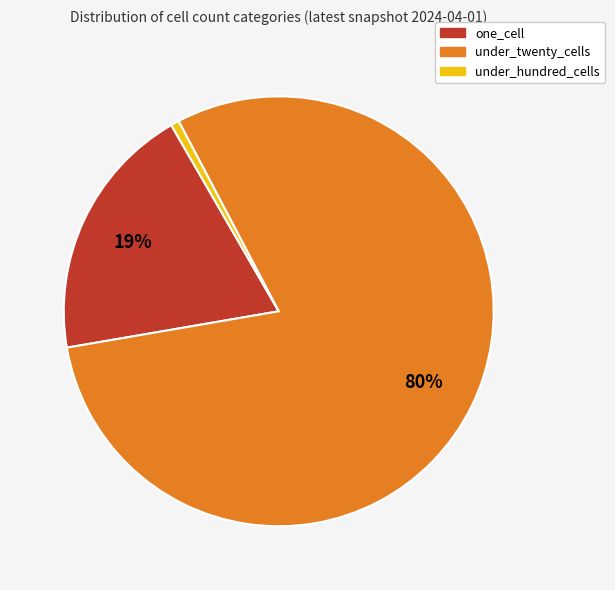

Is it true that under_hundred_cells is 11% of the pie?

False